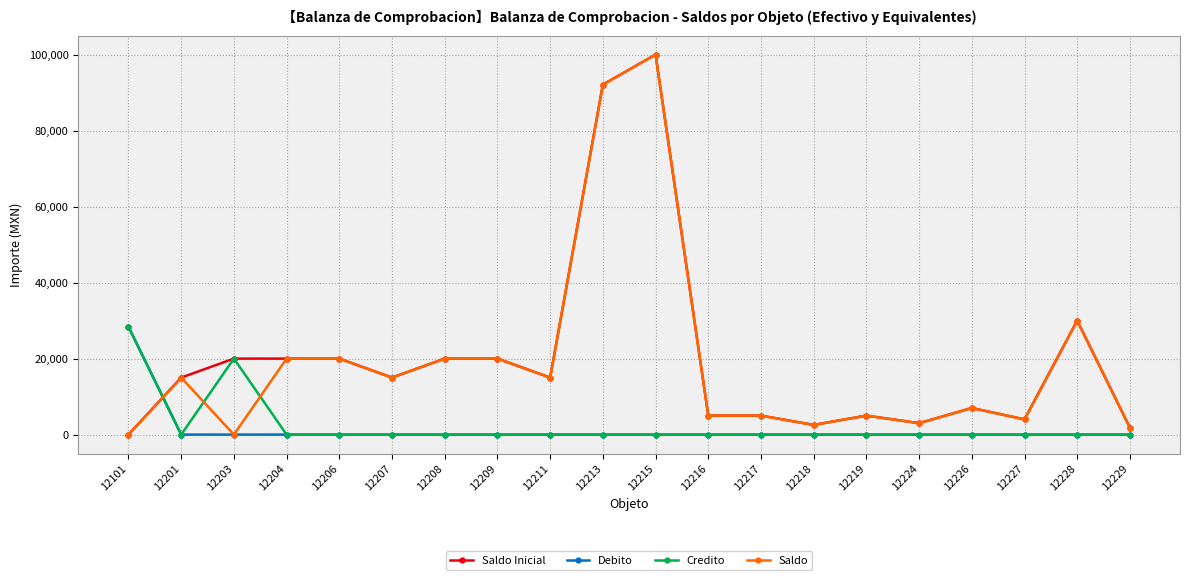

What are all the series names shown in the legend?

Saldo Inicial, Debito, Credito, Saldo